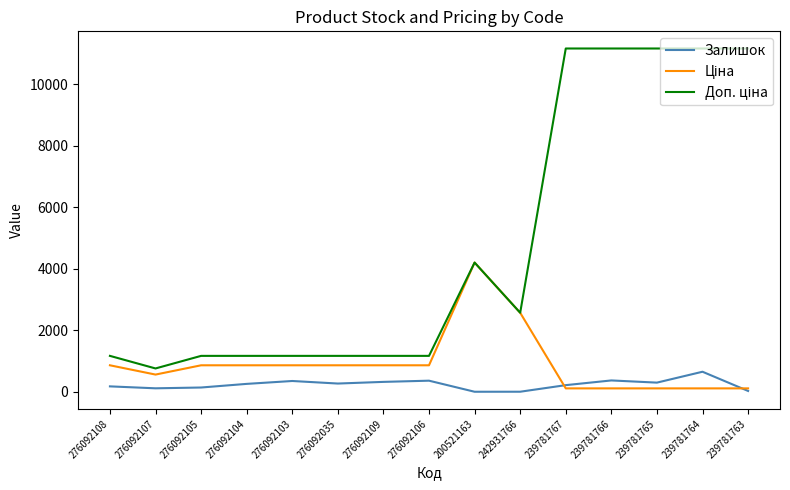

Which category has the highest value in the Залишок series?

239781764